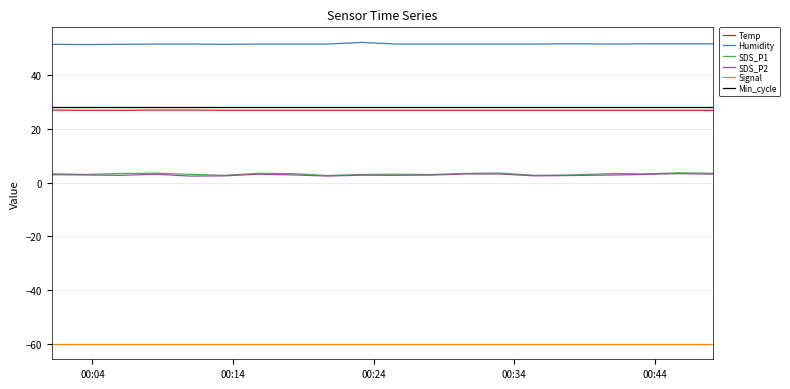

What is the minimum value for Signal?

-60.0